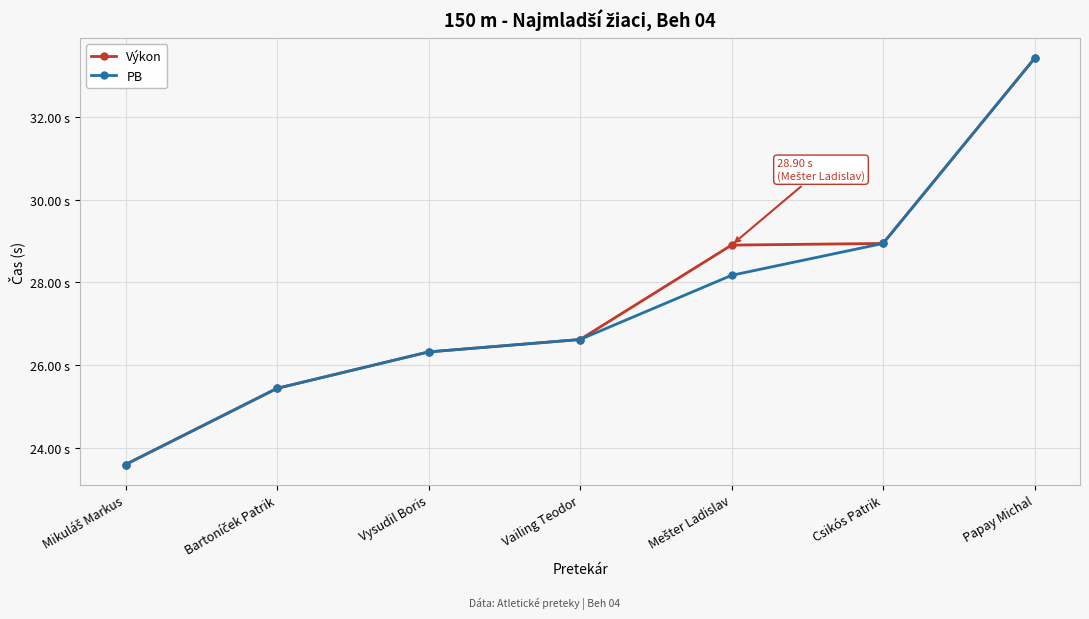

Which series has the largest total across all categories?

Výkon